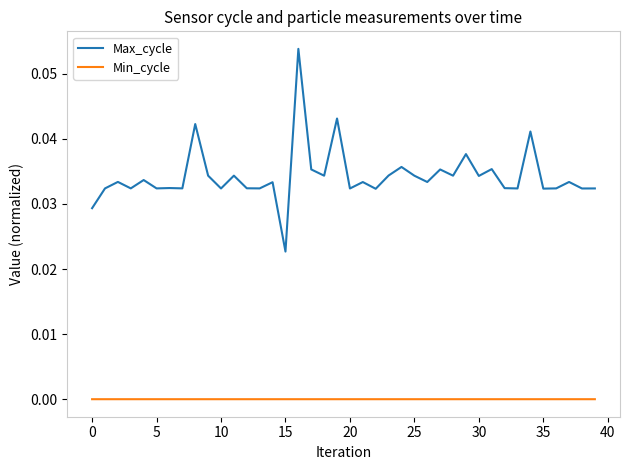

List the series in order of their overall mean, highest first.

Max_cycle, Min_cycle